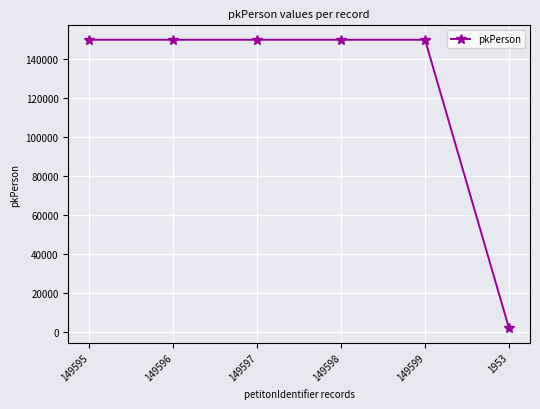

What is the average value?

124990